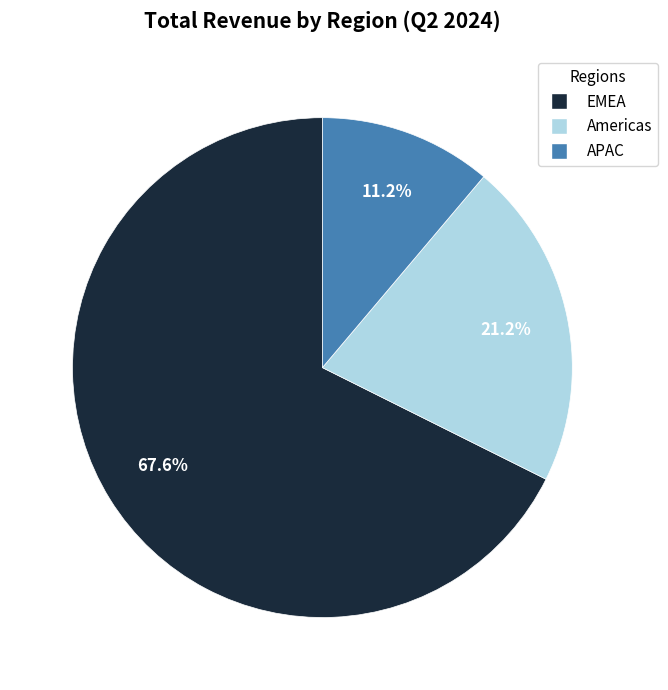

What portion of the pie excludes APAC?

88.8%